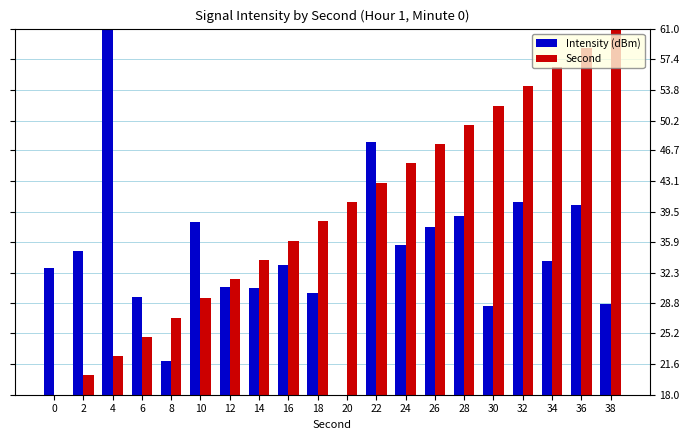

At which category is the sum across all series the highest?

36